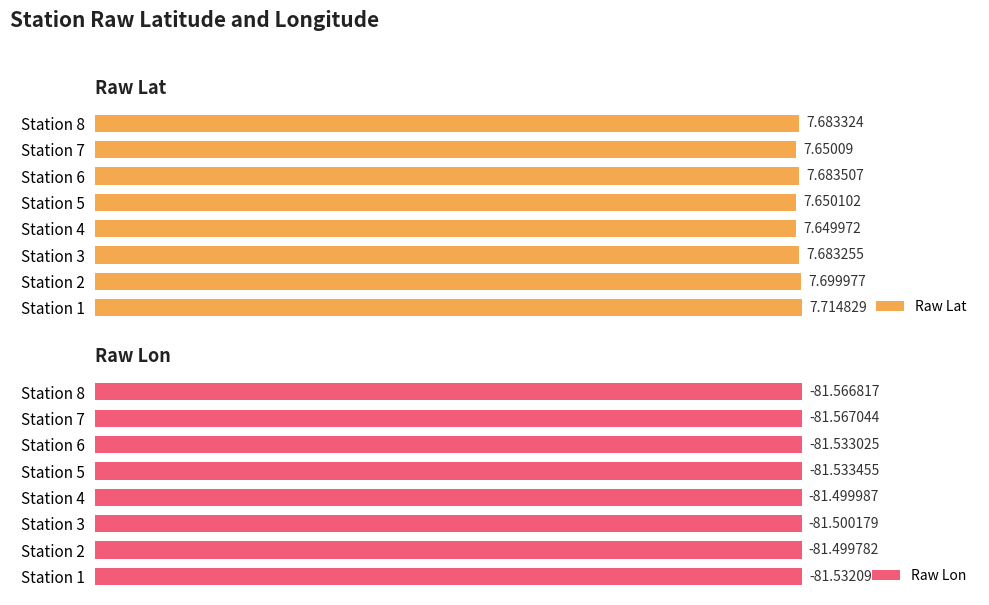

Are the bars grouped side by side (vs. stacked)?

Yes